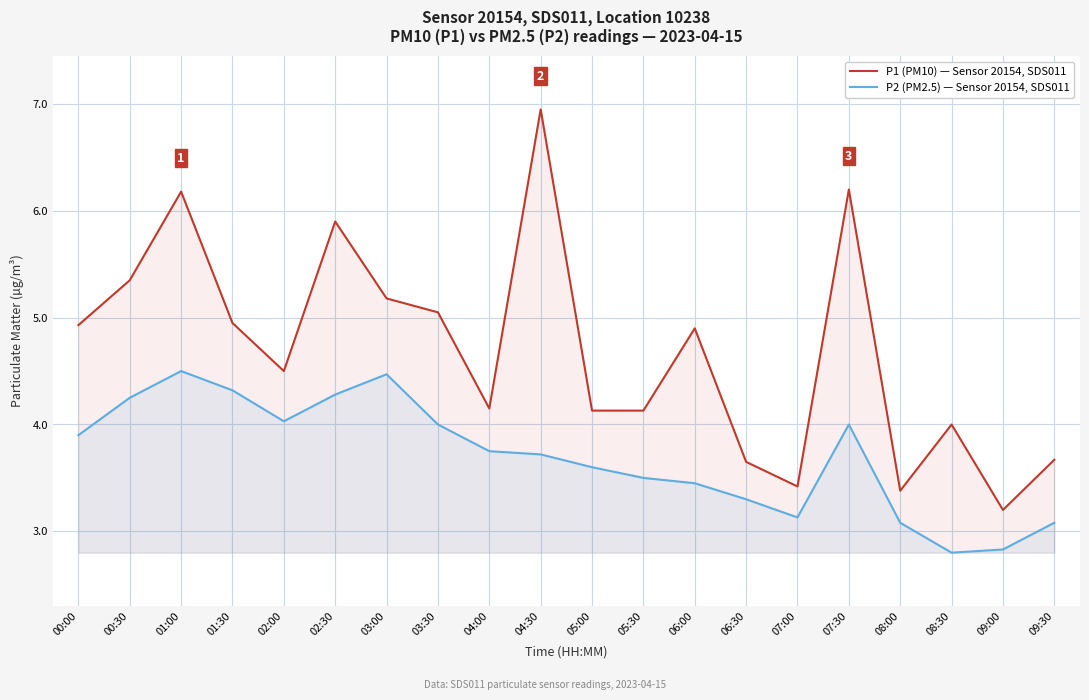

List the labels in order of P1 (PM10) — Sensor 20154, SDS011 value, smallest first.

09:00, 08:00, 07:00, 06:30, 09:30, 08:30, 05:00, 05:30, 04:00, 02:00, 06:00, 00:00, 01:30, 03:30, 03:00, 00:30, 02:30, 01:00, 07:30, 04:30